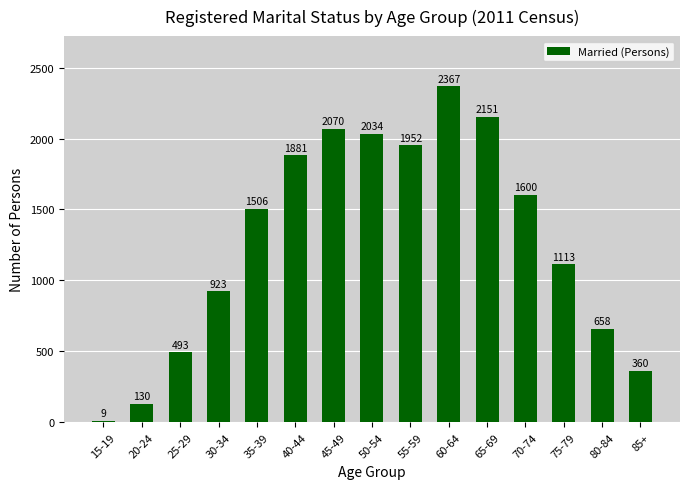

How many bars are there in total?

15